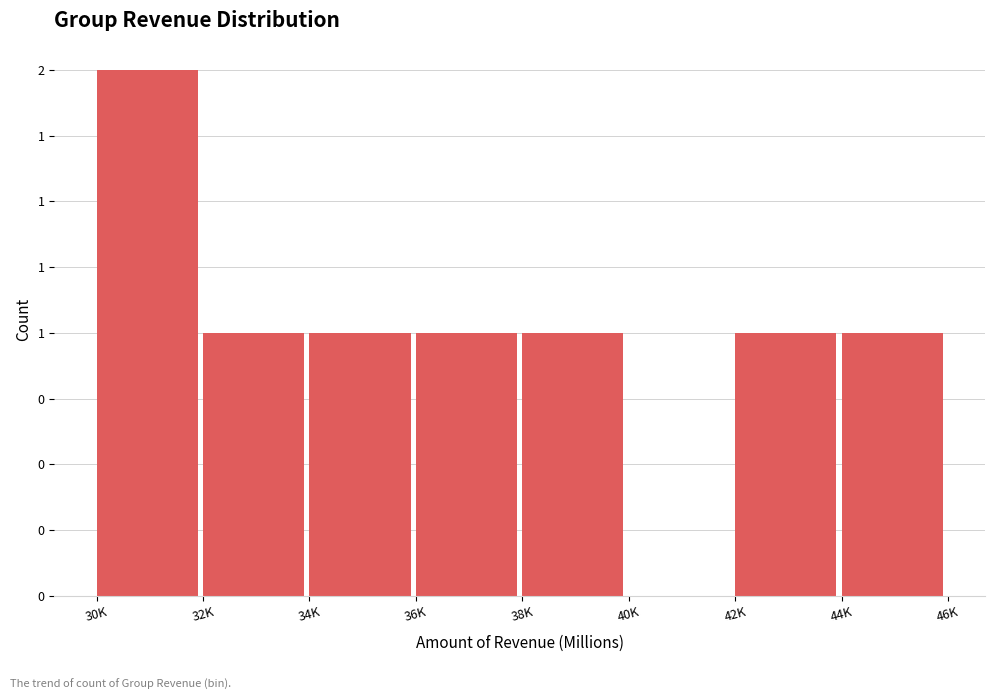

Are the bars horizontal?

No